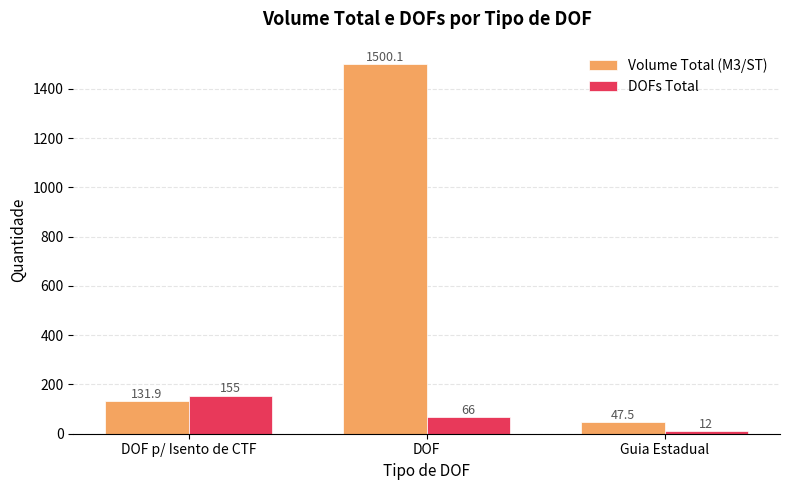

At DOF, list the series in order from largest to smallest.

Volume Total (M3/ST), DOFs Total